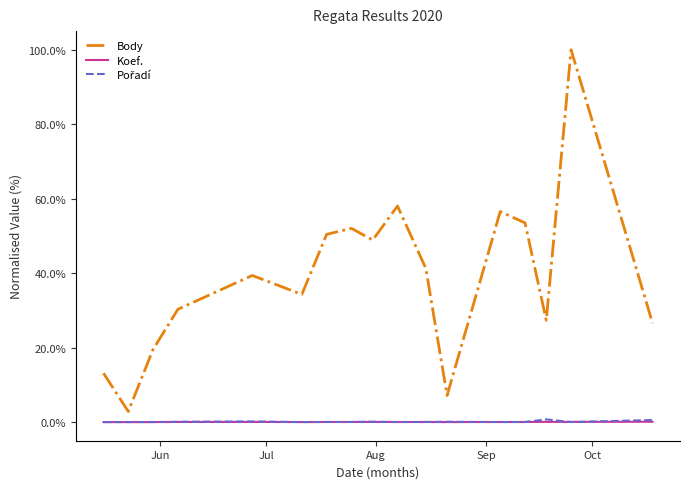

Which series has the largest range (max minus min)?

Body